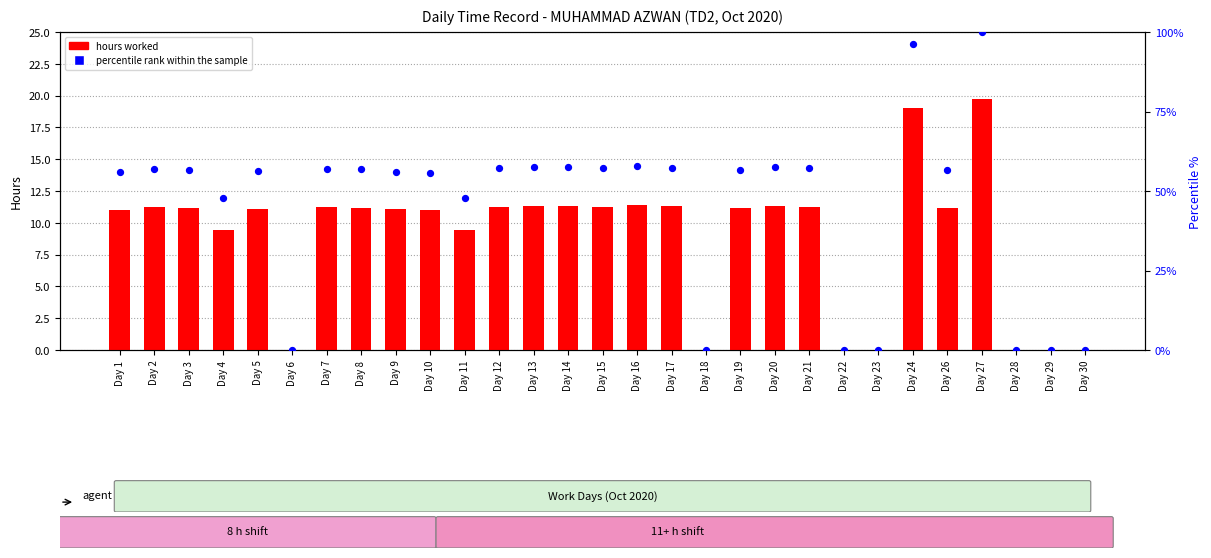

Is the value of hours worked at Day 10 greater than the value of percentile rank within the sample at Day 14?

No